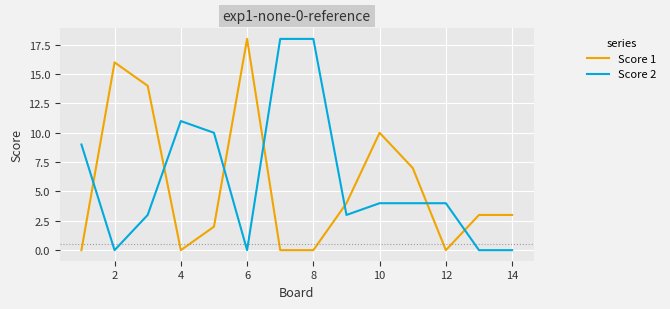

Is this an area chart (filled region under the line)?

No